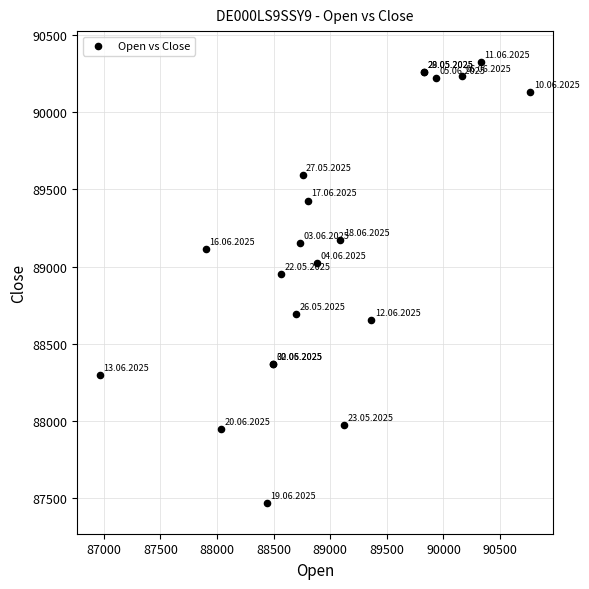

What Y value in the scatter plot is closest to 88897?

88949